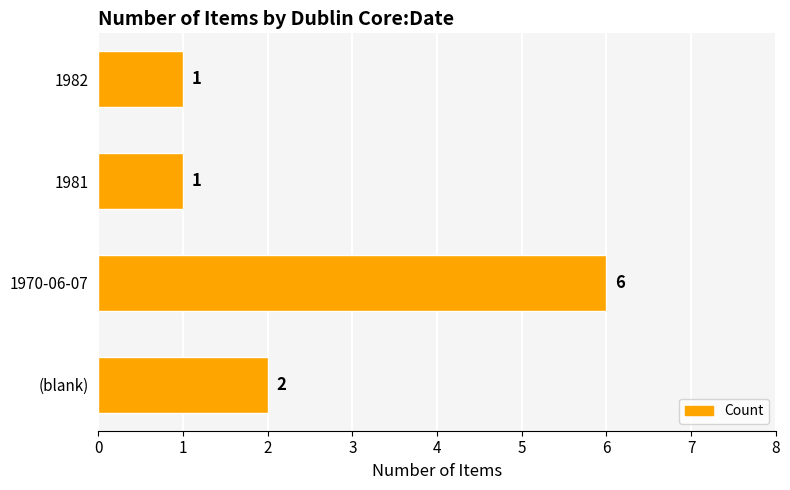

True or false: the data shows 6 at 1970-06-07.

True